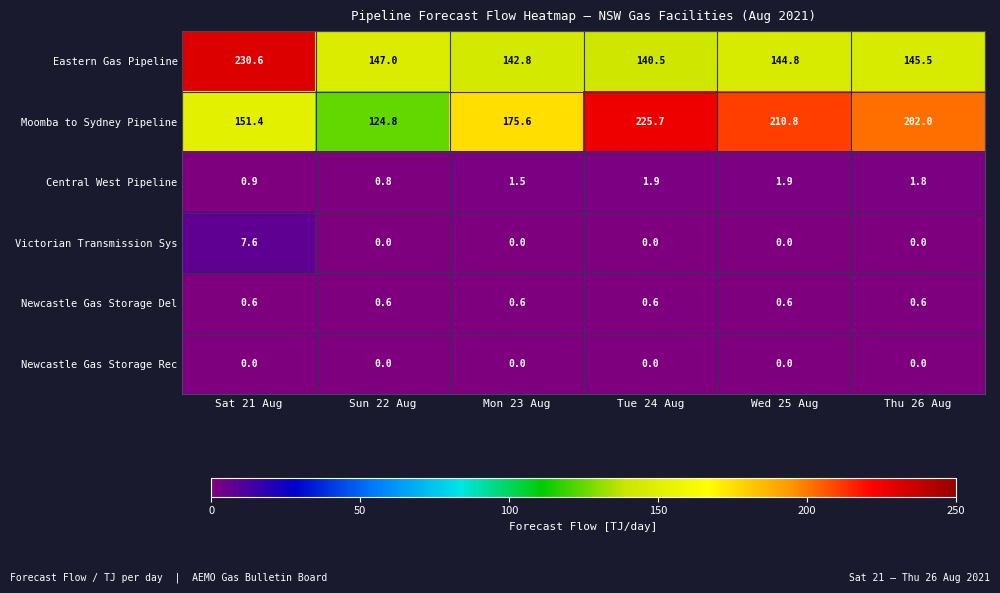

True or false: Newcastle Gas Storage Del has a value of 1.0 at Sun 22 Aug.

False